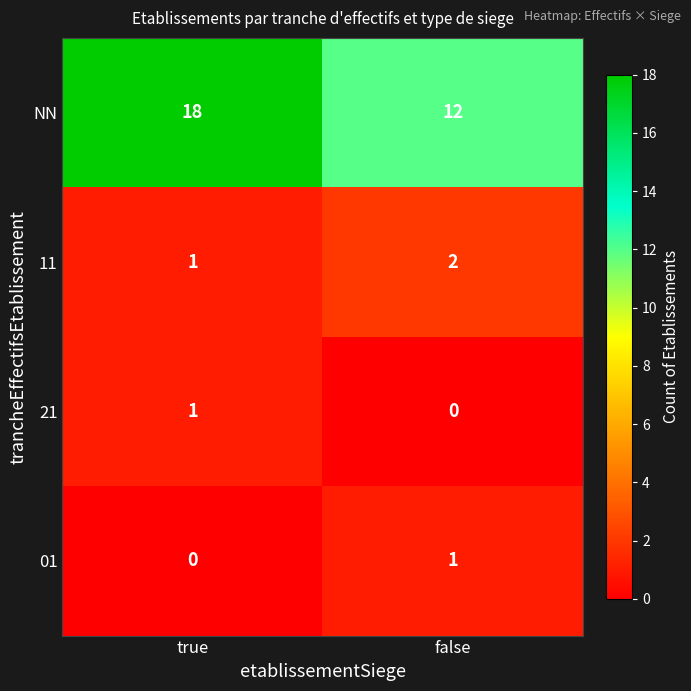

Rank the series at false from lowest to highest value.

21, 01, 11, NN